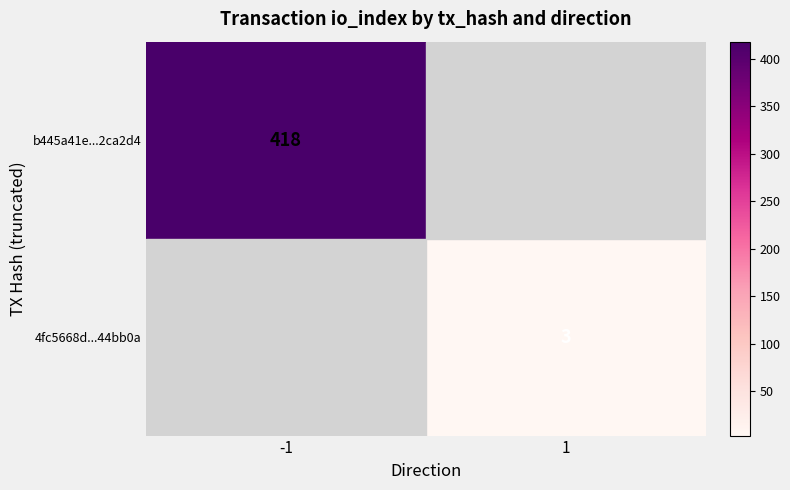

True or false: 4fc5668d...44bb0a has a value of 1 at 1.

False